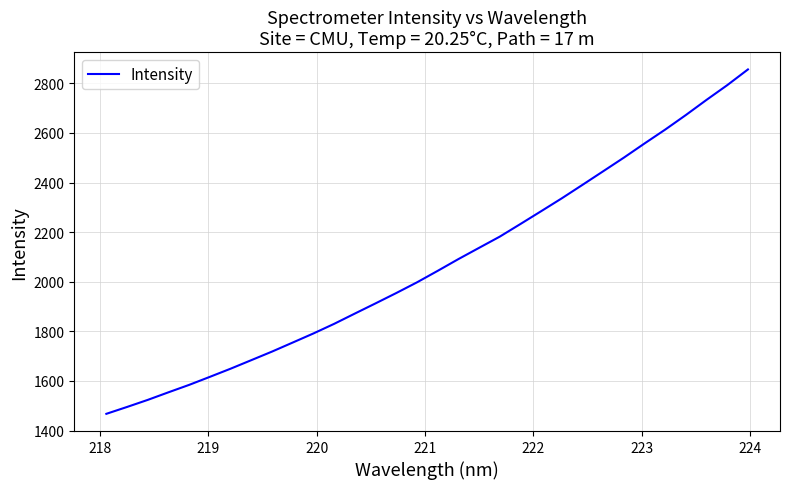

What is the maximum value shown in the chart?

2856.1